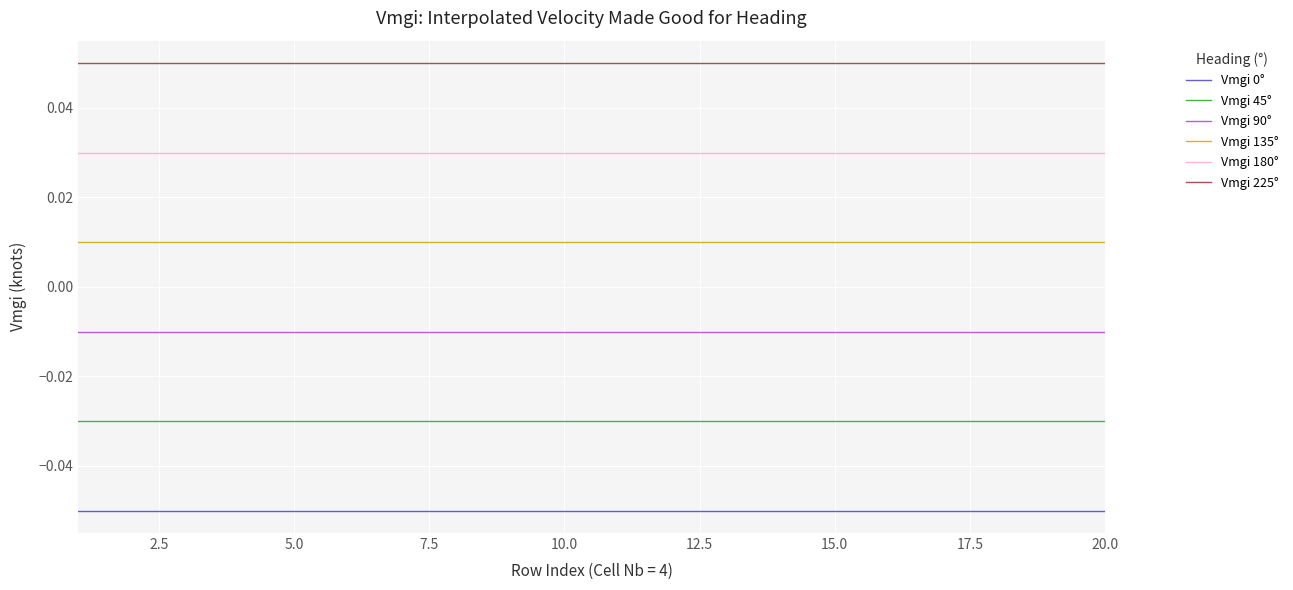

Which series has the largest total across all categories?

Vmgi 225°